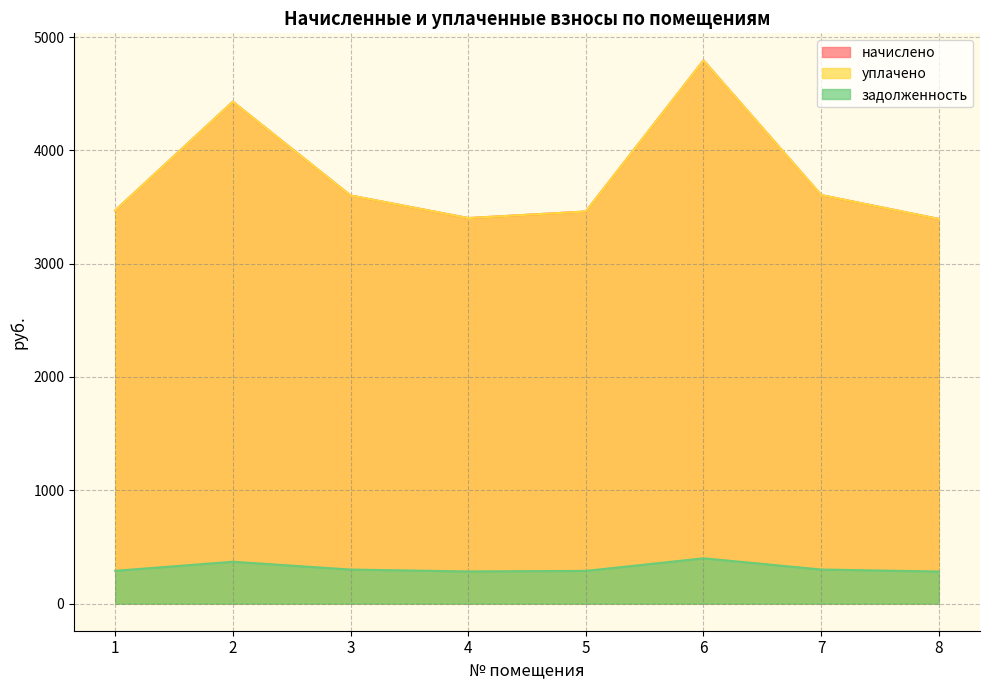

At which category does уплачено reach its first local peak?

2